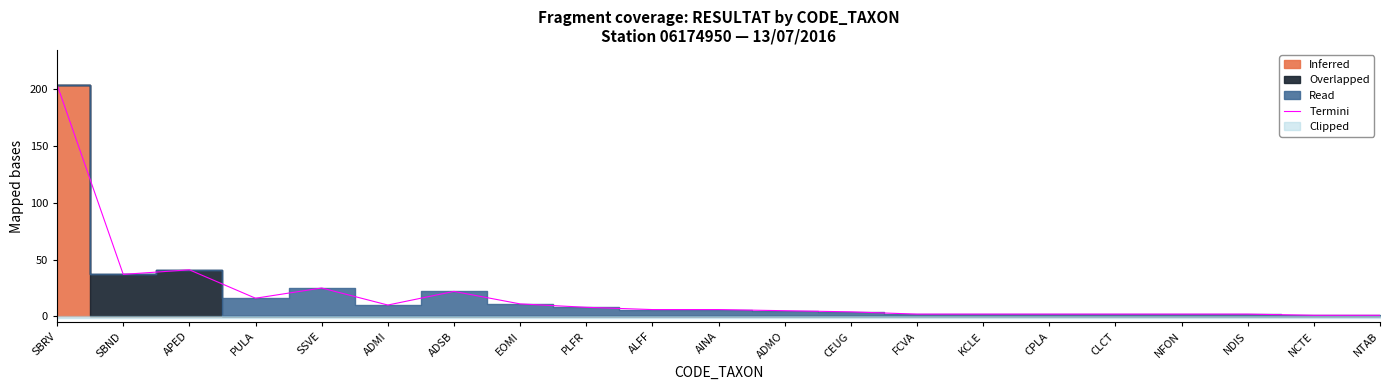

True or false: the data shows 3 at FCVA.

False